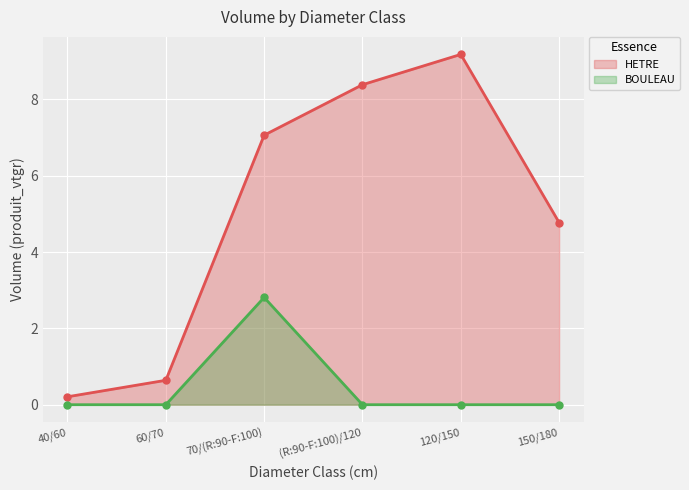

What is the label of the 2nd point from the right?

120/150